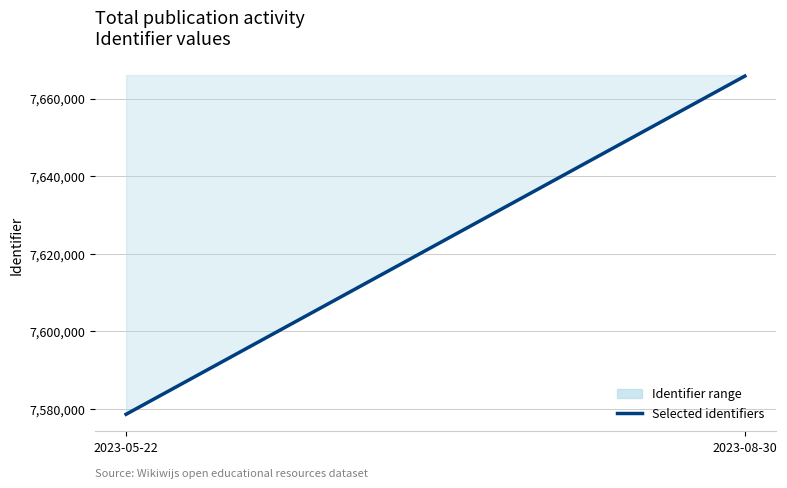

How many lines are shown in the chart?

1